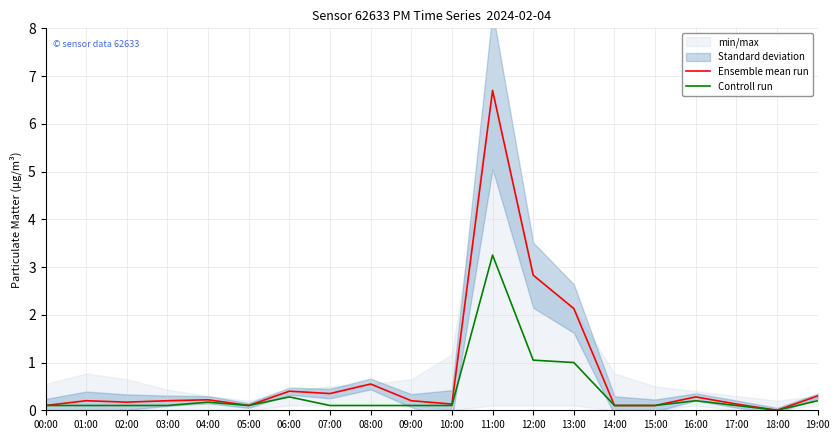

Is this an area chart (filled region under the line)?

No